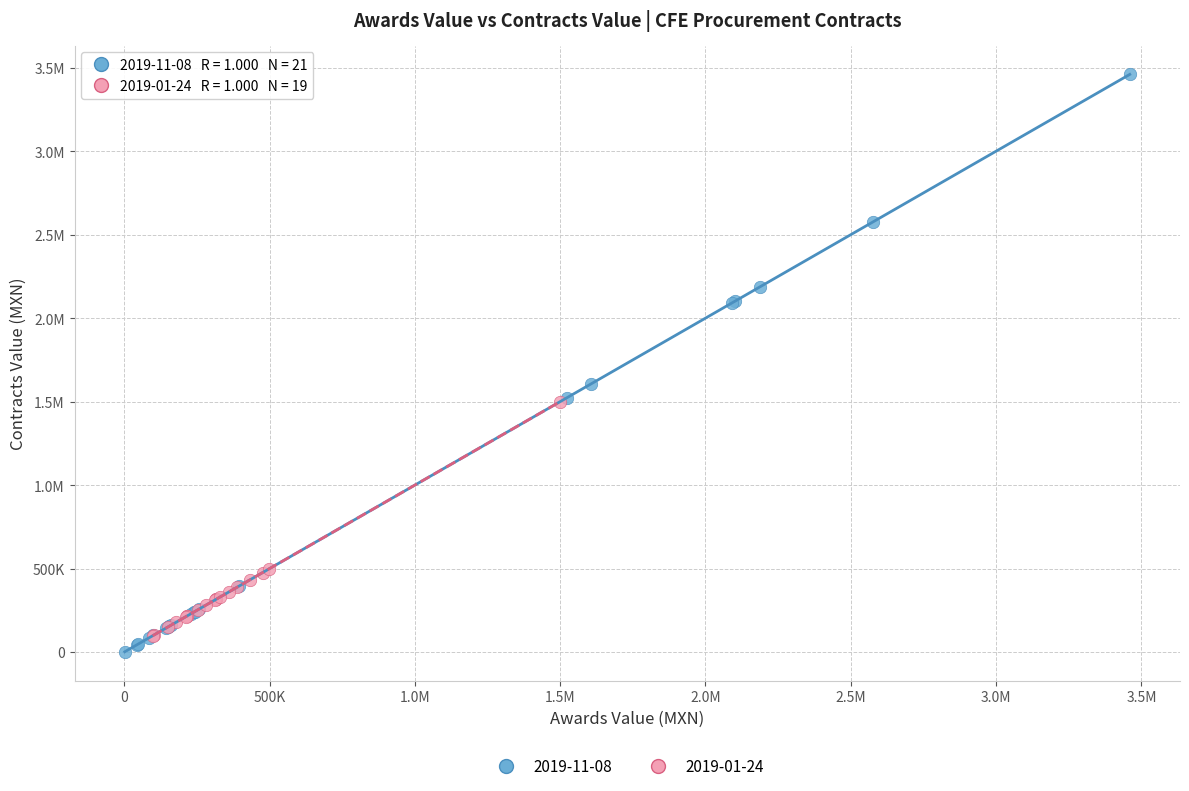

What are all the series names shown in the legend?

2019-11-08, 2019-01-24